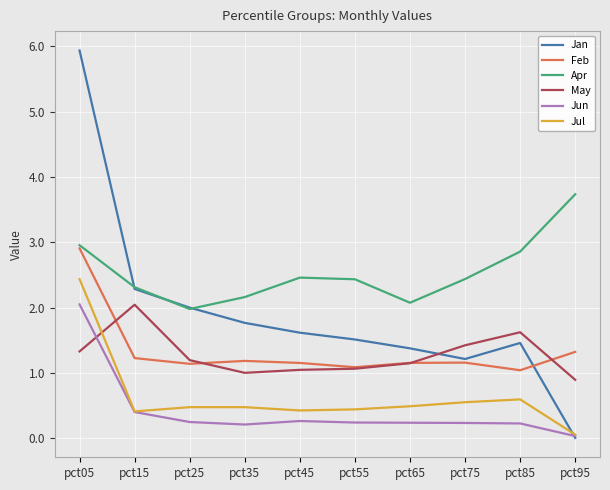

True or false: Apr and Jun intersect in this chart.

False